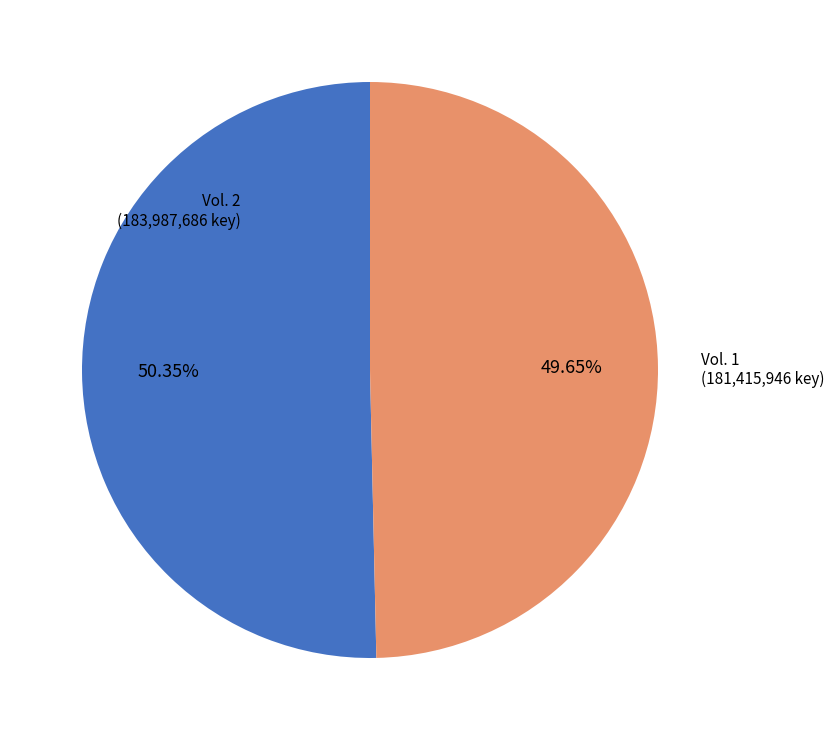

To the nearest percent, what is the difference between the largest and smallest slice percentages?

1%